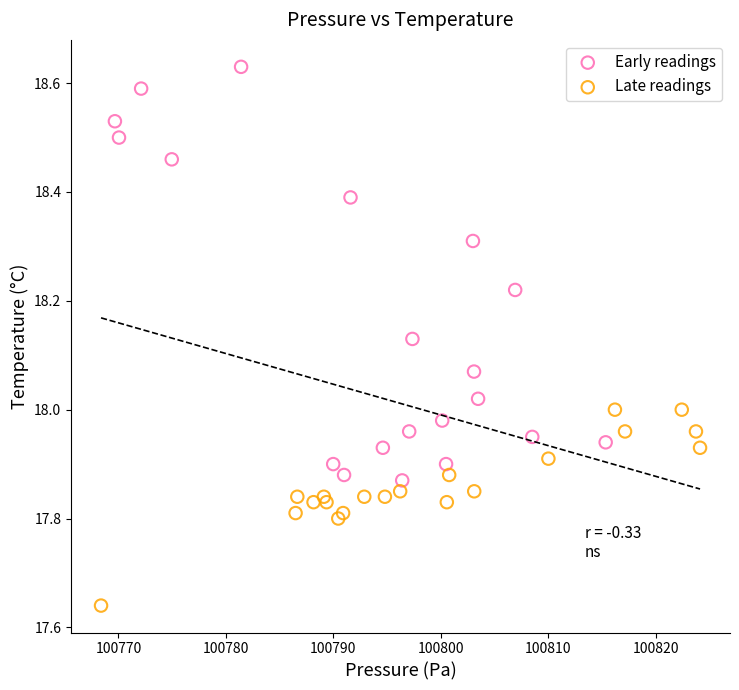

Which series contains the highest Y value?

Early readings